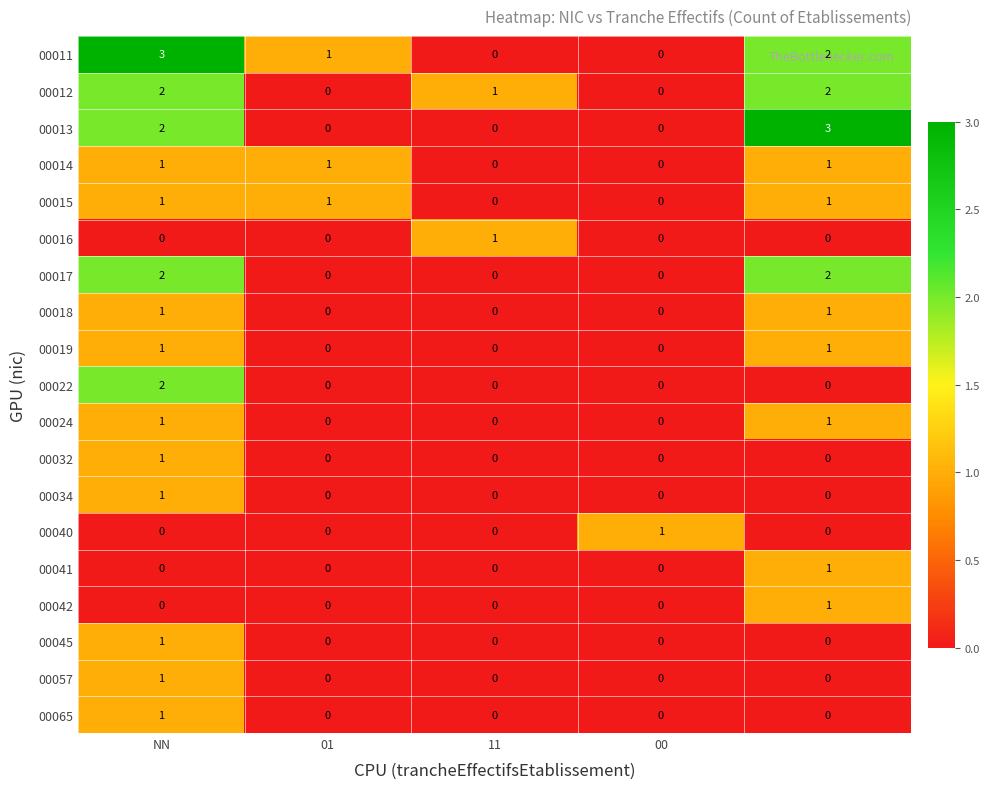

How many 00012 values are between 0 and 2?

5